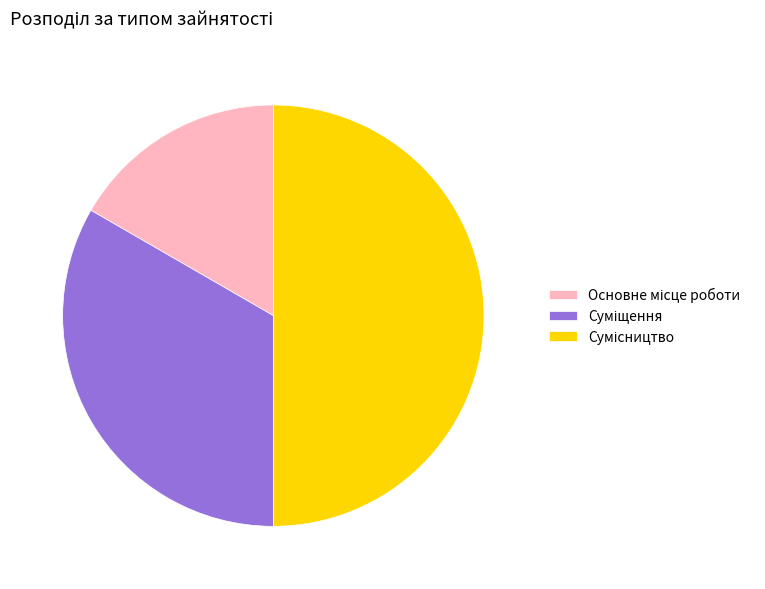

How many segments does this pie chart have?

3